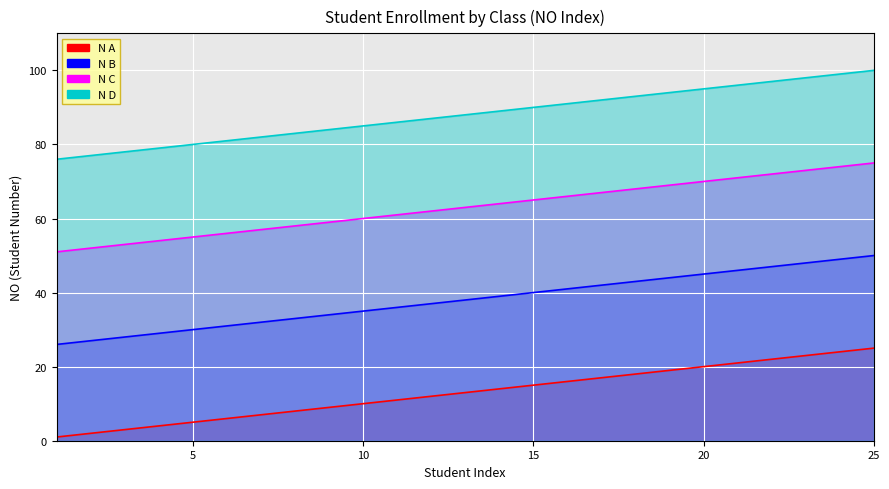

List the series in order of their peak value, lowest first.

N A, N B, N C, N D